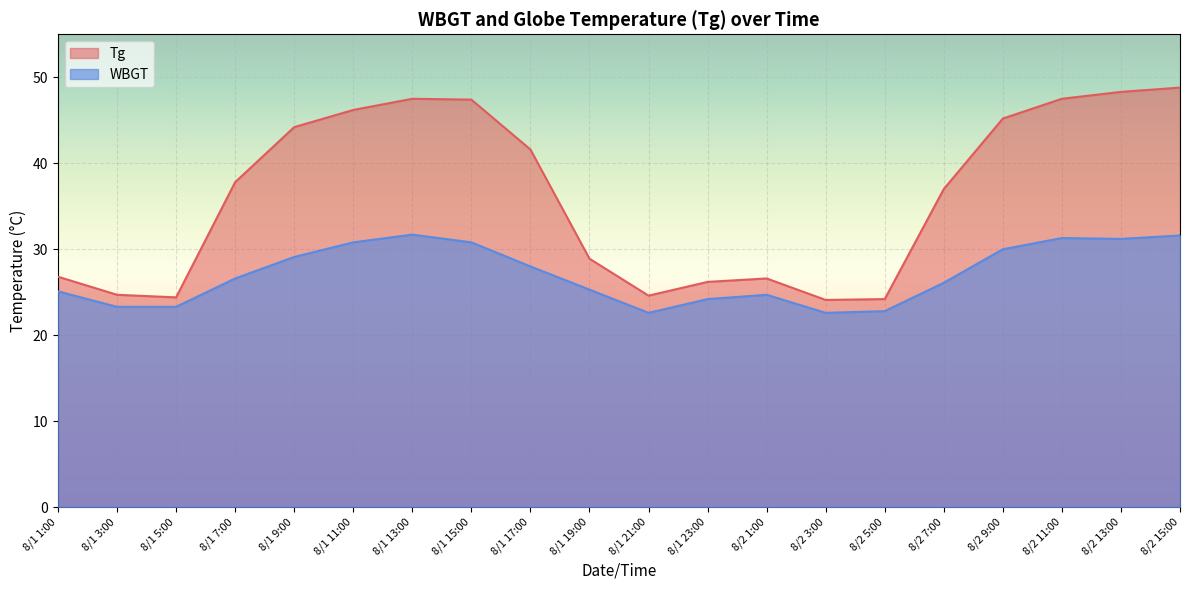

Where is the first local minimum for WBGT?

8/1 21:00